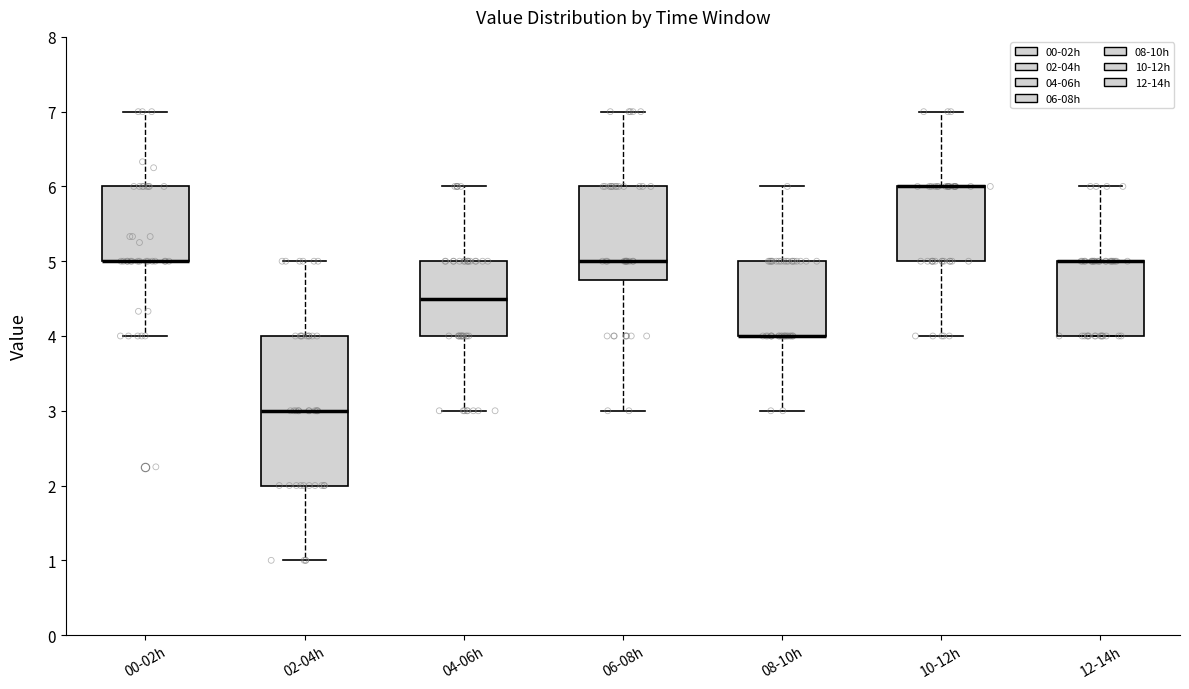

Reading left to right, read every box against the y-axis: the position of its median line, the range the box covers, and the ends of its whiskers. The values are not printed on the chart, so give them approximately, as read against the axis.

00-02h: median 5.0 (drawn on the box's lower edge), box 5.0 to 6.0, whiskers 4.0 to 7.0
02-04h: median 3.0, box 2.0 to 4.0, whiskers 1.0 to 5.0
04-06h: median 4.5, box 4.0 to 5.0, whiskers 3.0 to 6.0
06-08h: median 5.0, box 4.8 to 6.0, whiskers 3.0 to 7.0
08-10h: median 4.0 (drawn on the box's lower edge), box 4.0 to 5.0, whiskers 3.0 to 6.0
10-12h: median 6.0 (drawn on the box's upper edge), box 5.0 to 6.0, whiskers 4.0 to 7.0
12-14h: median 5.0 (drawn on the box's upper edge), box 4.0 to 5.0, whiskers 4.0 to 6.0